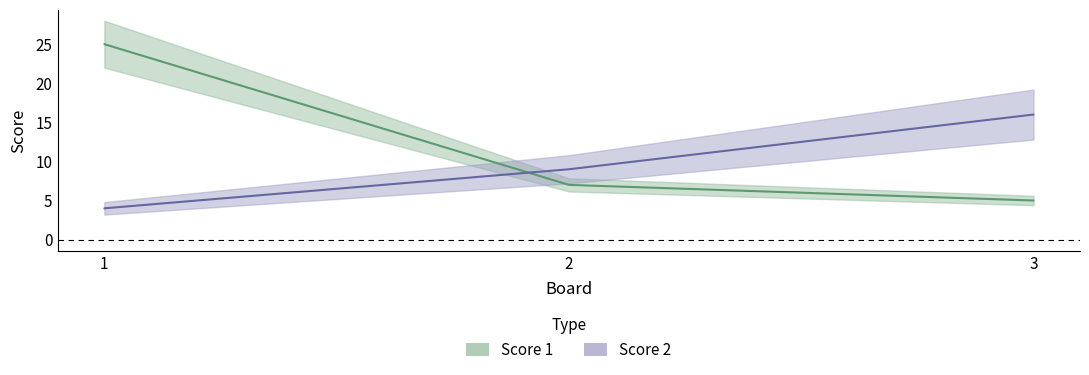

Reading left to right, transcribe all the data shown in this chart.

Score 1: 1=25	2=7	3=5
Score 2: 1=4	2=9	3=16